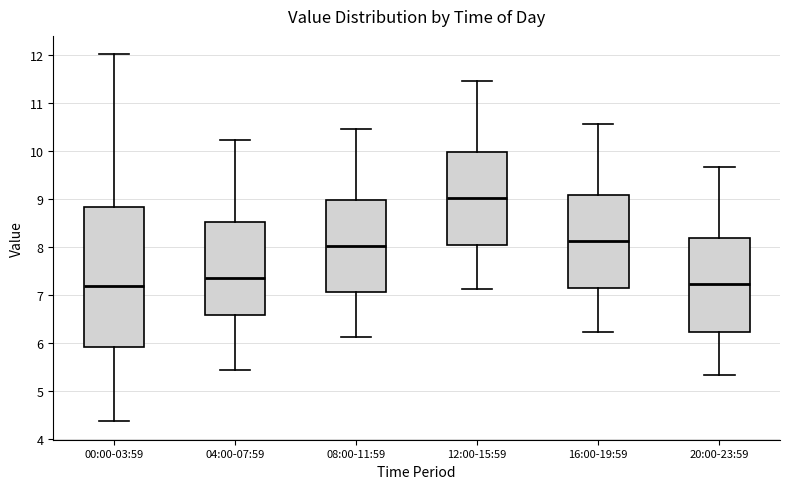

Reading left to right, transcribe this box plot: for each box, give where its median line is, the range the box spans, and where its two whiskers end, as read against the y-axis. The values are not printed on the chart, so give them approximately, as read against the axis.

00:00-03:59: median 7.2, box 5.9 to 8.8, whiskers 4.4 to 12.0
04:00-07:59: median 7.4, box 6.6 to 8.5, whiskers 5.4 to 10.2
08:00-11:59: median 8.0, box 7.1 to 9.0, whiskers 6.1 to 10.5
12:00-15:59: median 9.0, box 8.0 to 10.0, whiskers 7.1 to 11.5
16:00-19:59: median 8.1, box 7.1 to 9.1, whiskers 6.2 to 10.6
20:00-23:59: median 7.2, box 6.2 to 8.2, whiskers 5.3 to 9.7